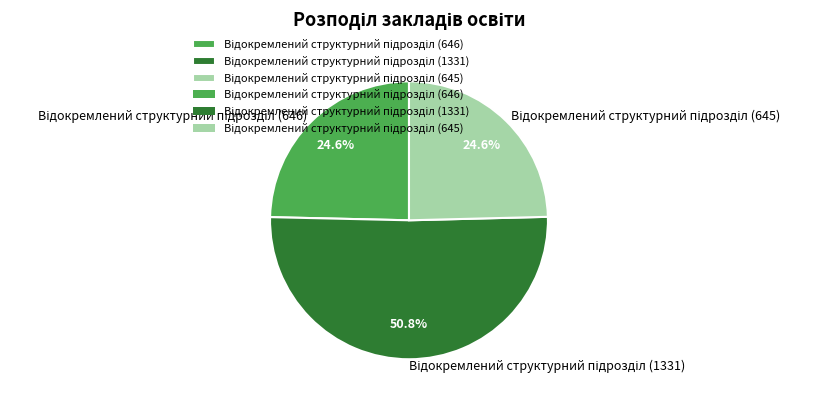

Does any single category account for the majority?

Yes